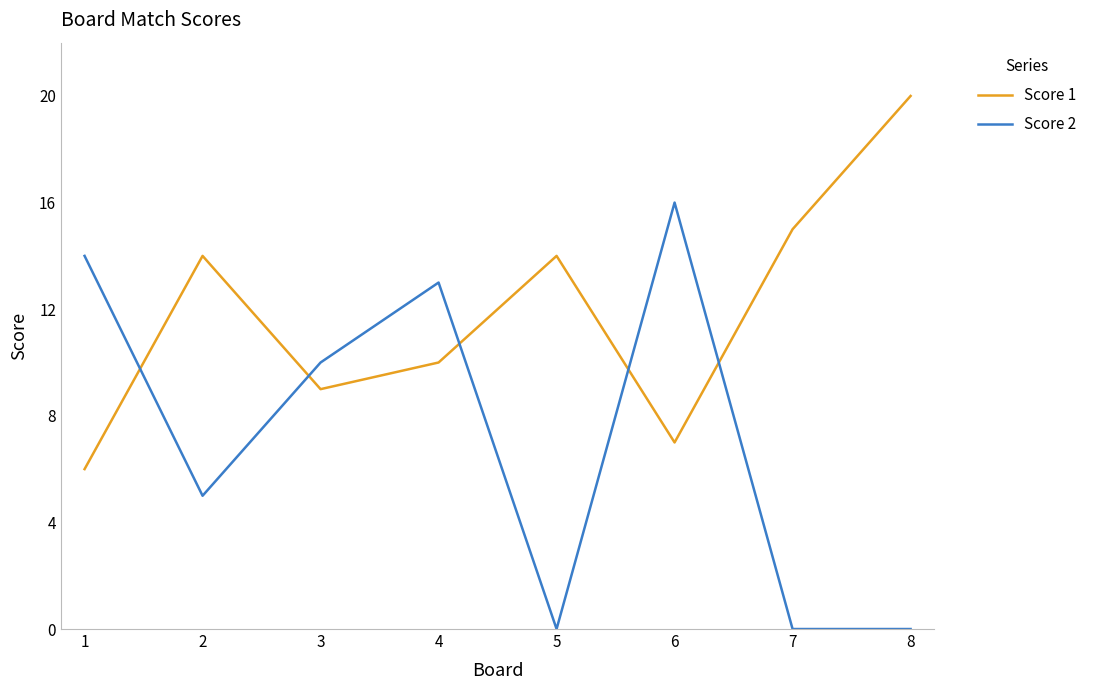

What is the difference between the maximum and minimum values in the Score 1 series?

14